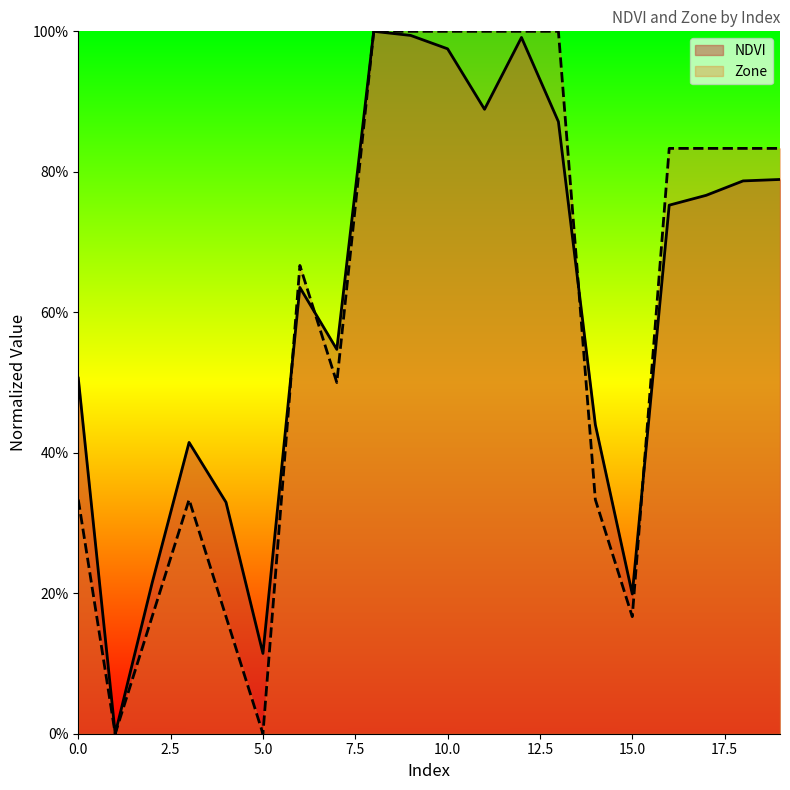

How many values in the Zone series exceed 0?

18